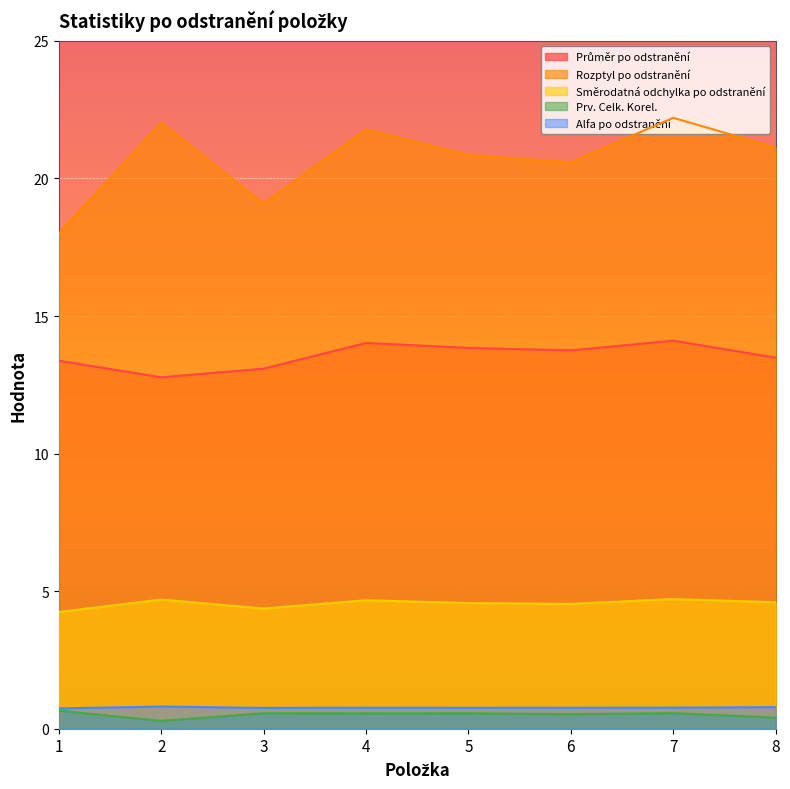

What is the difference between the highest and lowest values at 1?

17.3